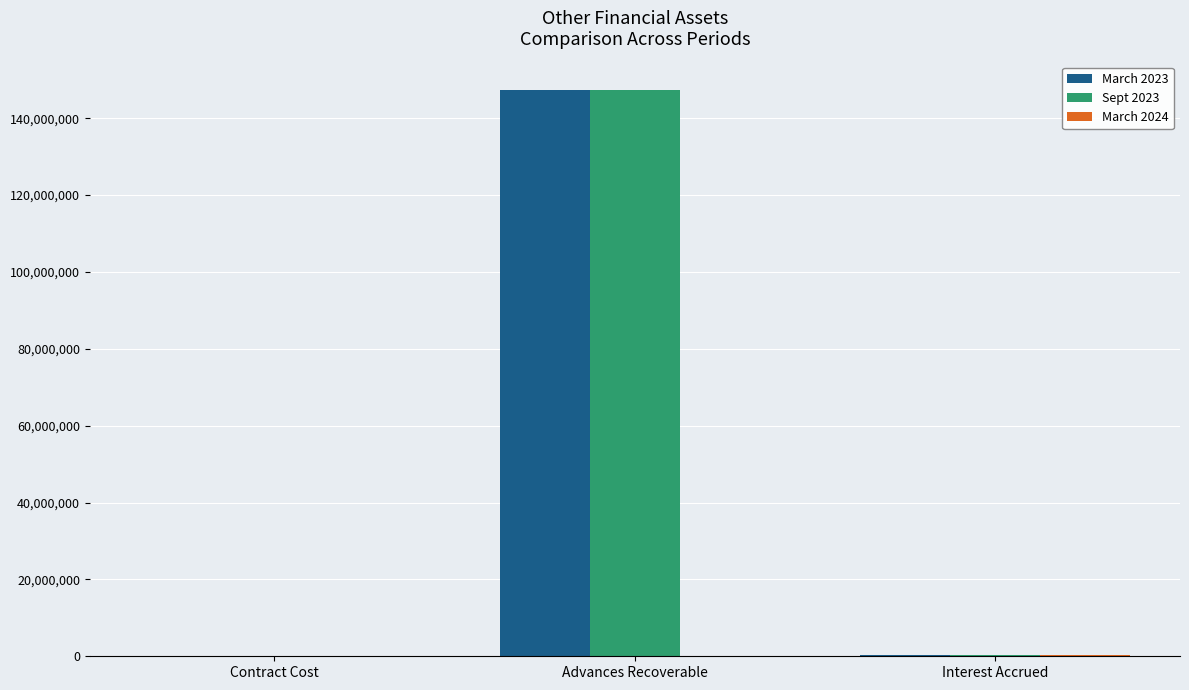

Which series changed the most between Advances Recoverable and Interest Accrued?

Sept 2023